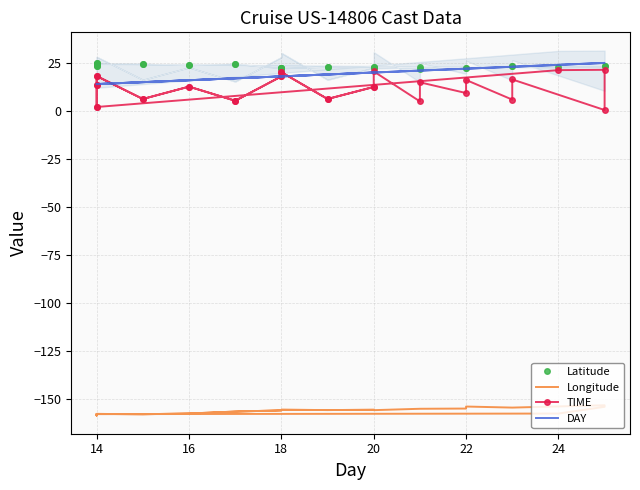

What is the average value of the TIME series?

12.0